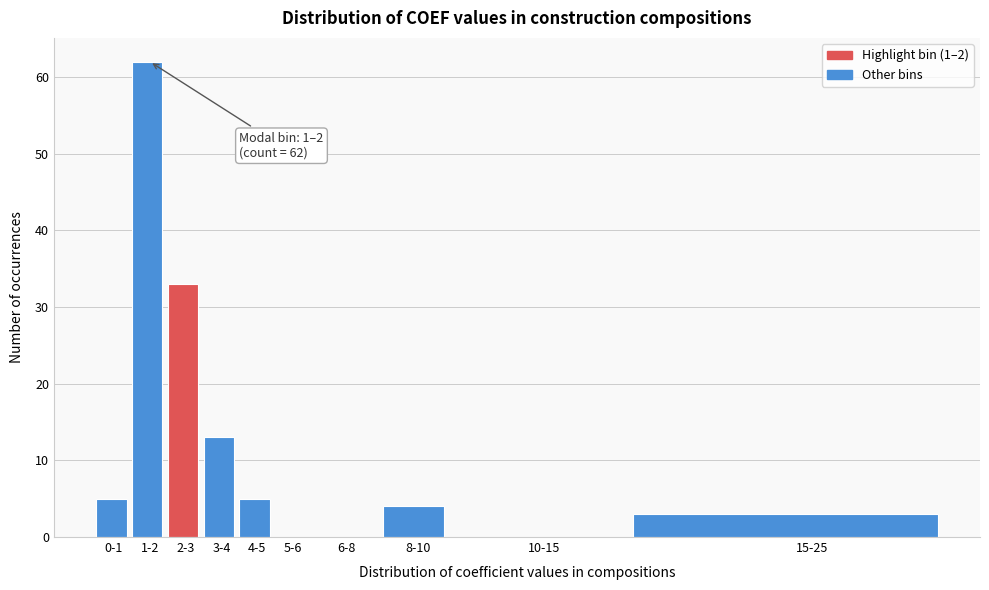

Reading right to left, what are all the values shown in this chart?

15-25=3	10-15=0	8-10=4	6-8=0	5-6=0	4-5=5	3-4=13	2-3=33	1-2=62	0-1=5